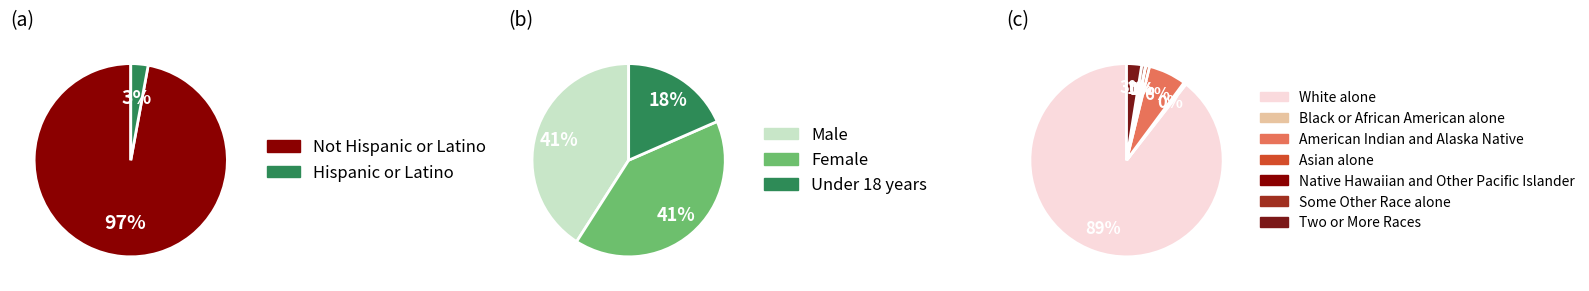

Which category has the smallest portion of the pie?

Native Hawaiian and Other Pacific Islander